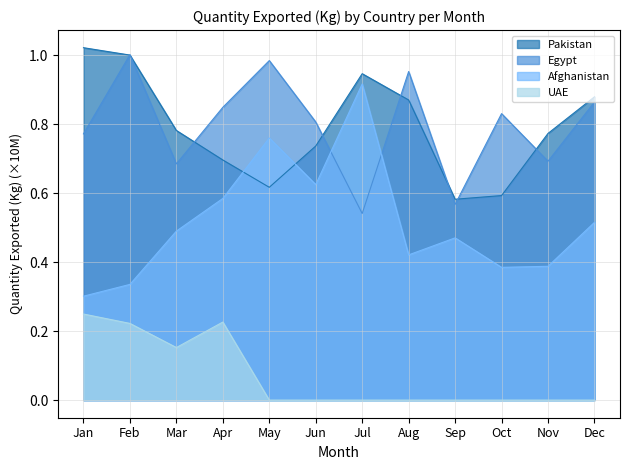

The Afghanistan series shows 0.9 at Jul. True or false?

True